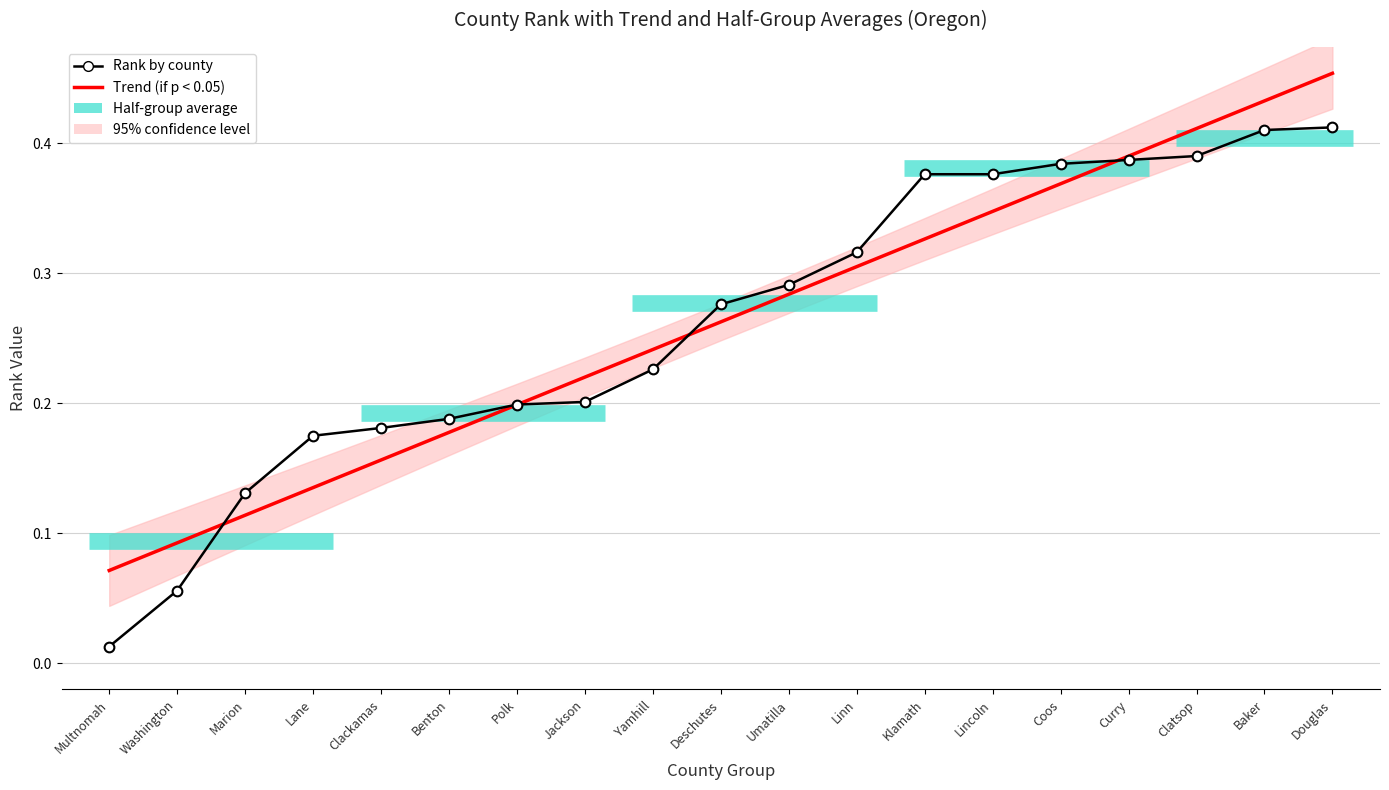

What value does the Rank by county series have at Deschutes?

0.3